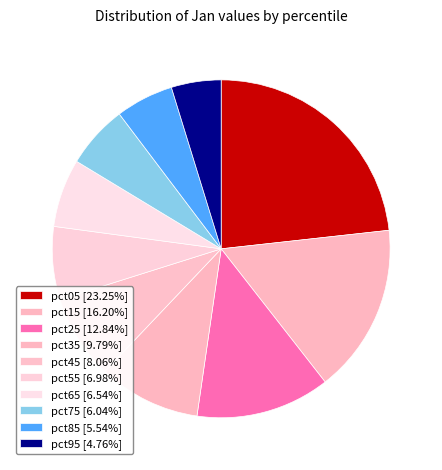

Rank the categories by value from lowest to highest.

pct95, pct85, pct75, pct65, pct55, pct45, pct35, pct25, pct15, pct05